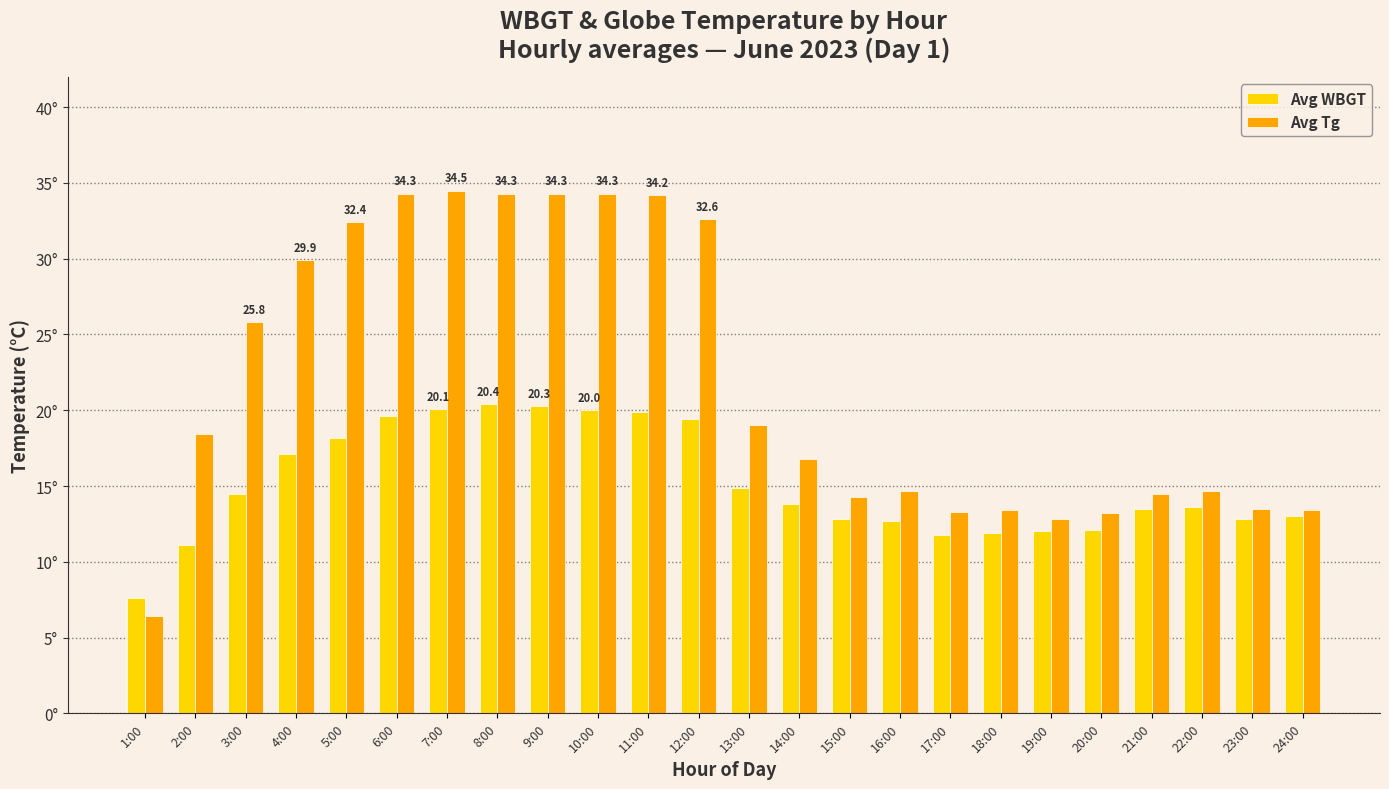

What is the minimum value for Avg WBGT?

7.6